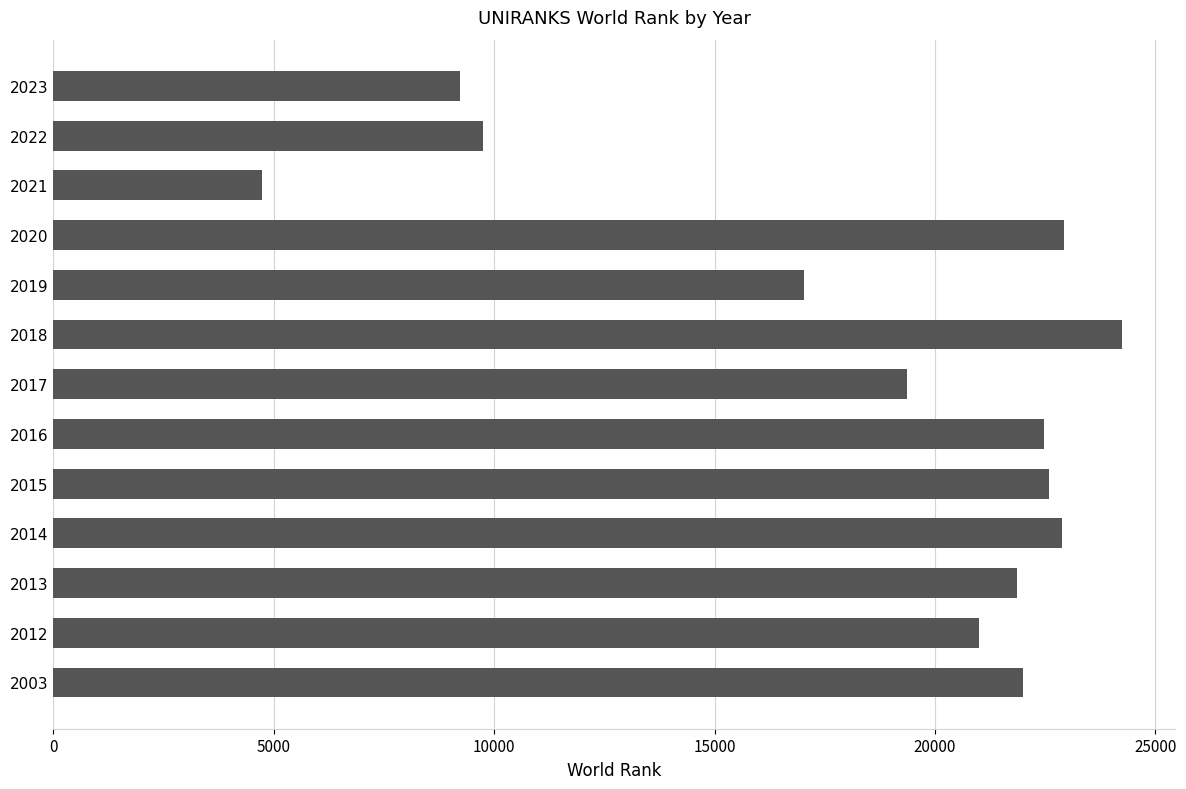

How many values are below 21848?

6